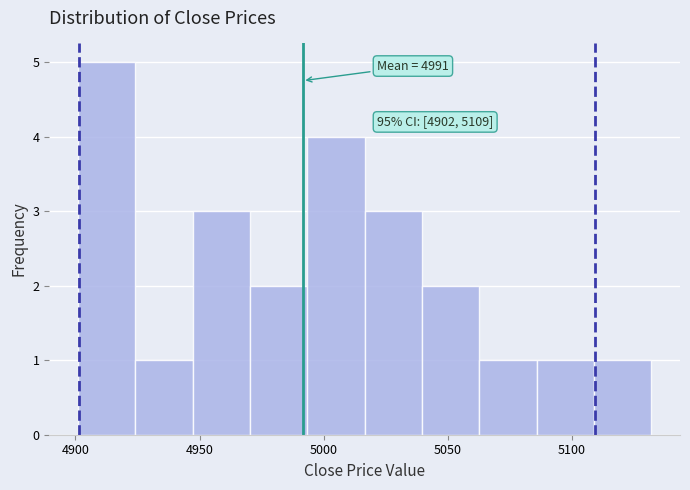

Which range on the x-axis has the tallest bar?

4900 to 4925